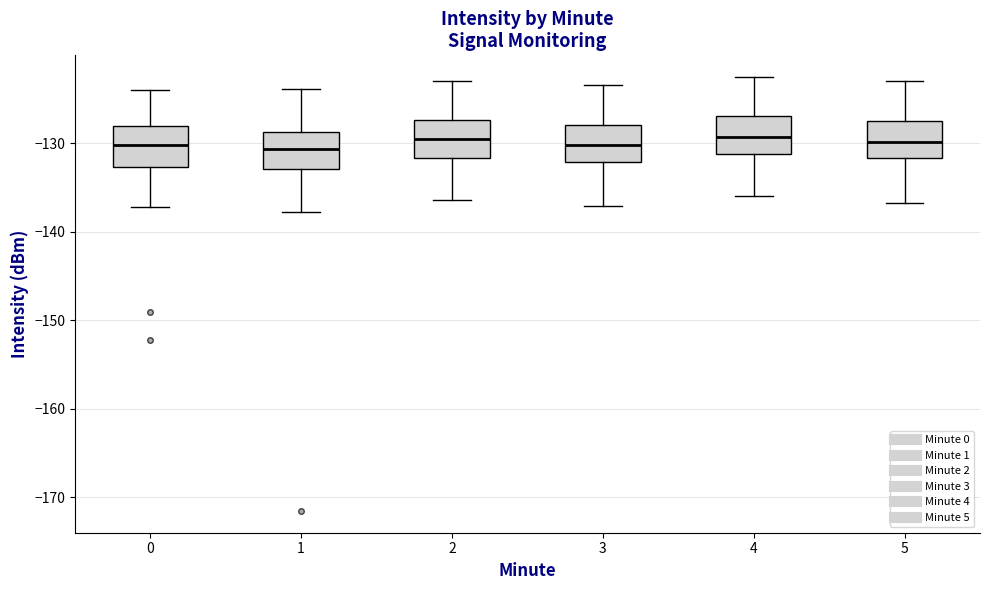

Reading left to right, read every box against the y-axis: the position of its median line, the range the box covers, and the ends of its whiskers. The values are not printed on the chart, so give them approximately, as read against the axis.

0: median -130, box -133 to -128, whiskers -137 to -124
1: median -131, box -133 to -129, whiskers -138 to -124
2: median -130, box -132 to -127, whiskers -136 to -123
3: median -130, box -132 to -128, whiskers -137 to -123
4: median -129, box -131 to -127, whiskers -136 to -122
5: median -130, box -132 to -127, whiskers -137 to -123